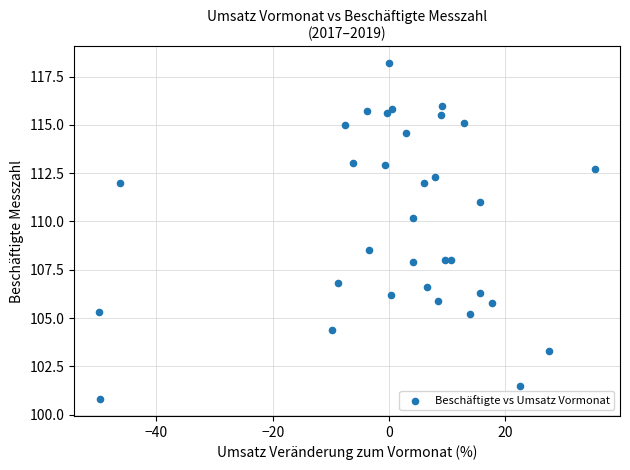

What is the range of X values (max minus min)?

85.4